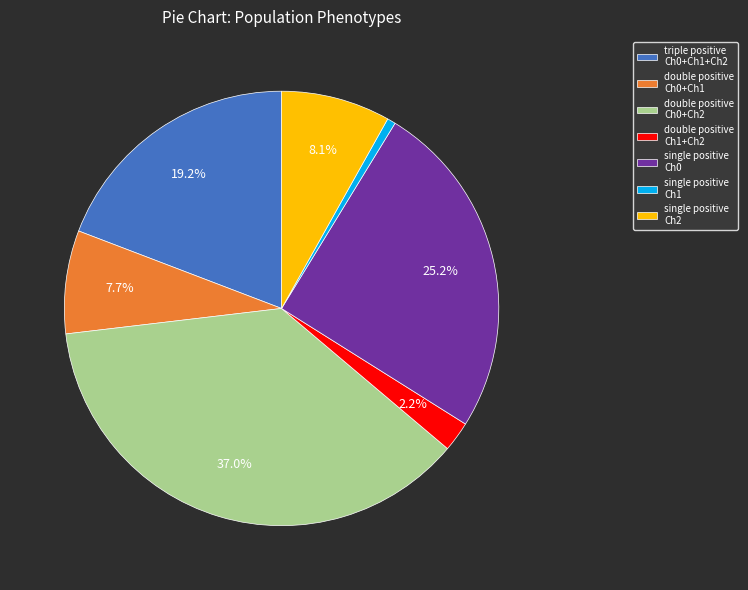

Does any single category account for the majority?

No